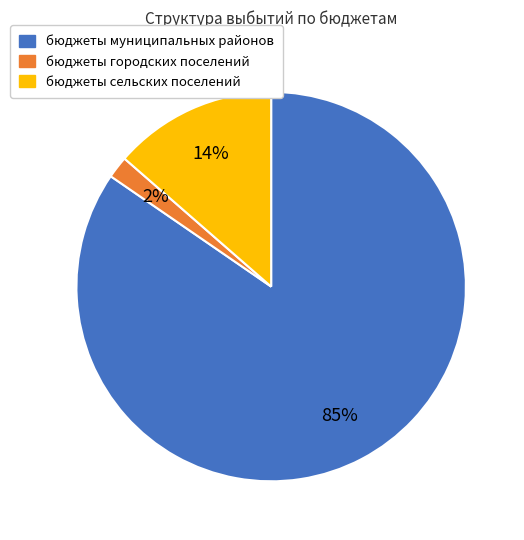

Count the number of slices in the pie.

3